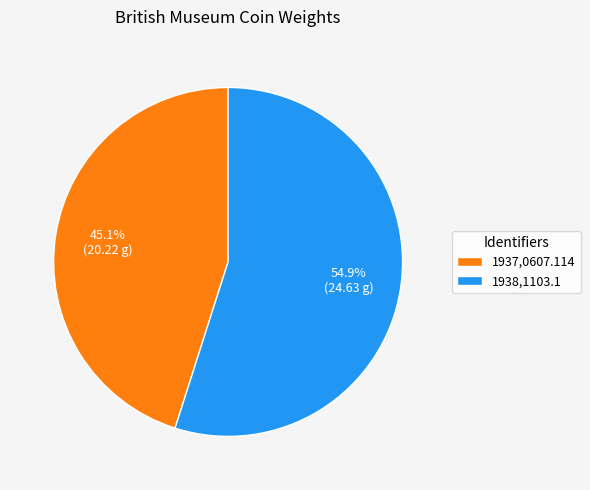

How much of the chart is everything except 1938,1103.1?

45.1%